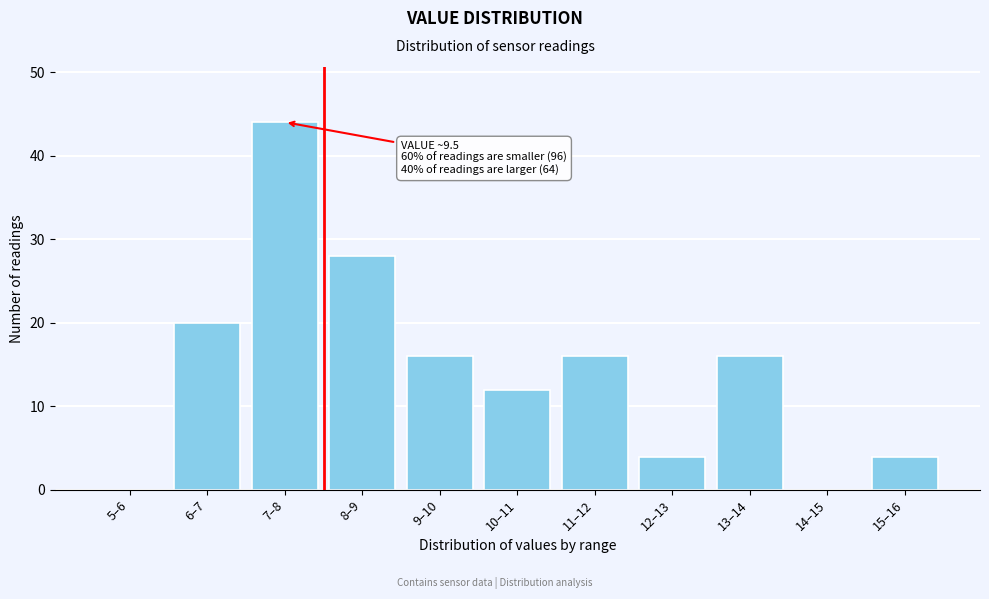

Reading left to right, extract all data points from this chart.

5–6=0	6–7=20	7–8=44	8–9=28	9–10=16	10–11=12	11–12=16	12–13=4	13–14=16	14–15=0	15–16=4